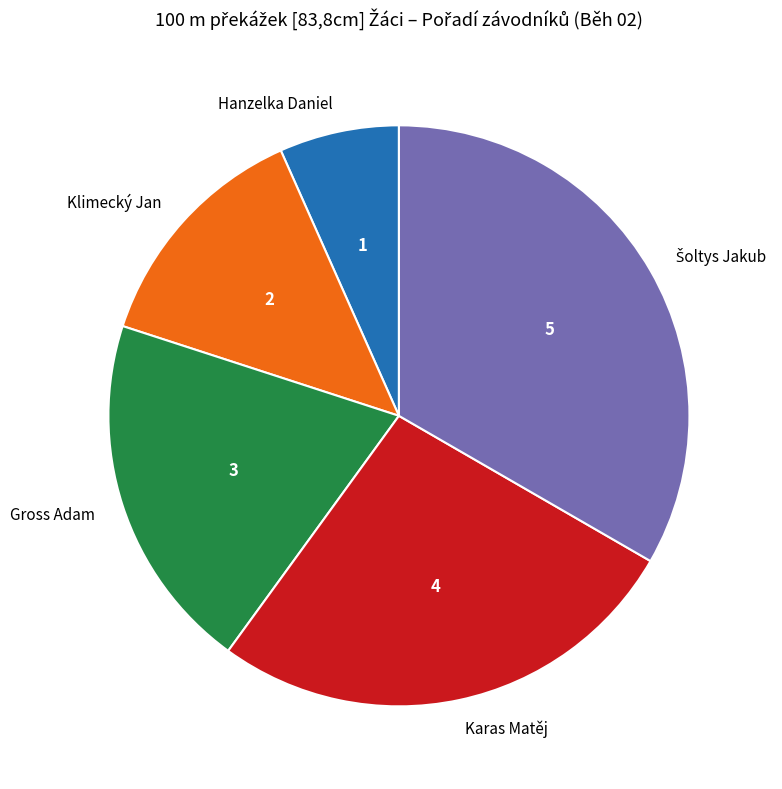

Does any single category account for the majority?

No